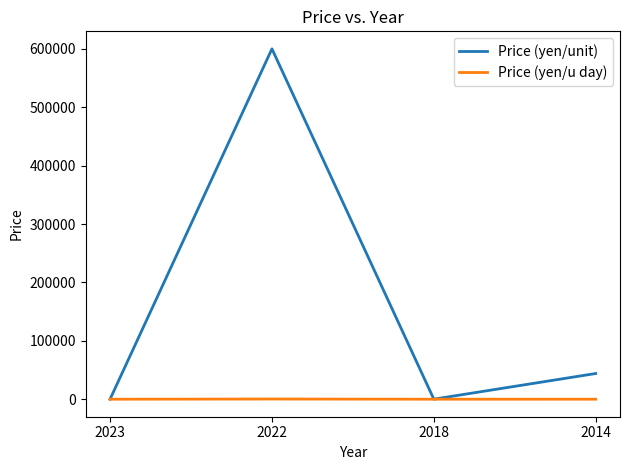

What is the average value of the Price (yen/u day) series?

80.8